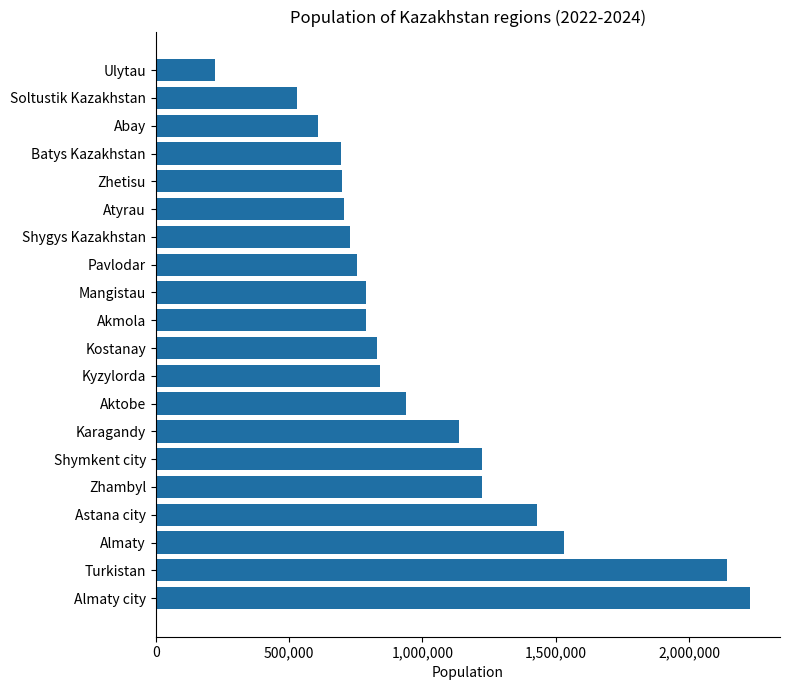

What is the maximum value shown in the chart?

2228677